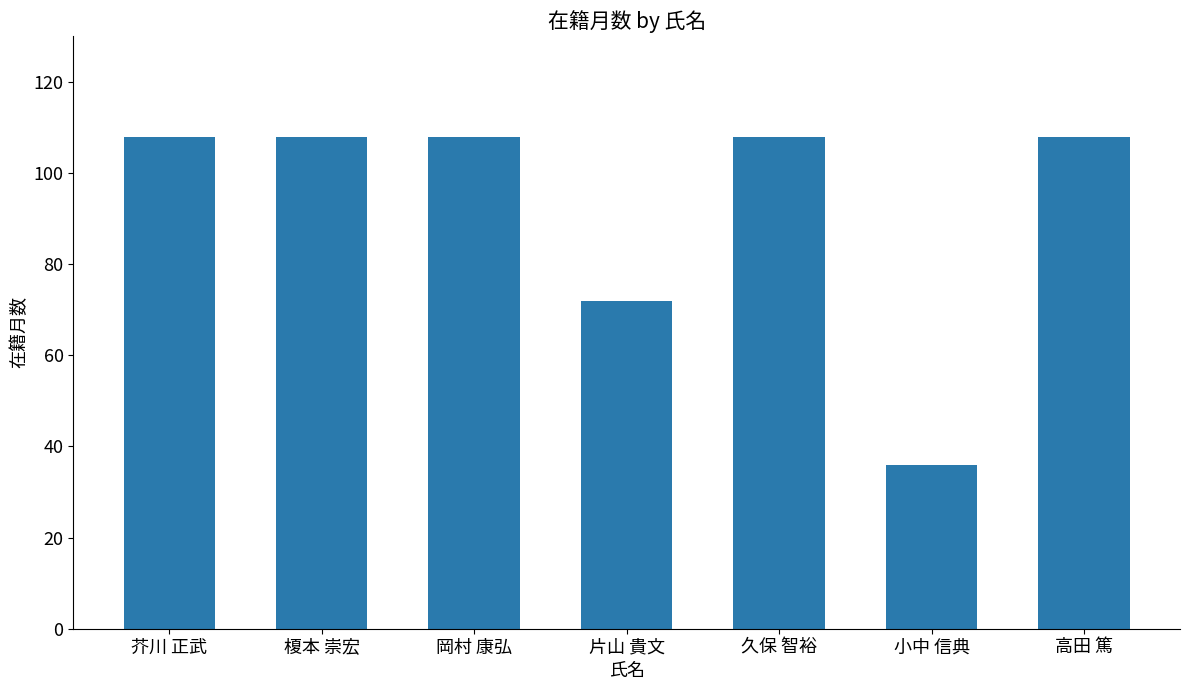

How many bars are there in total?

7